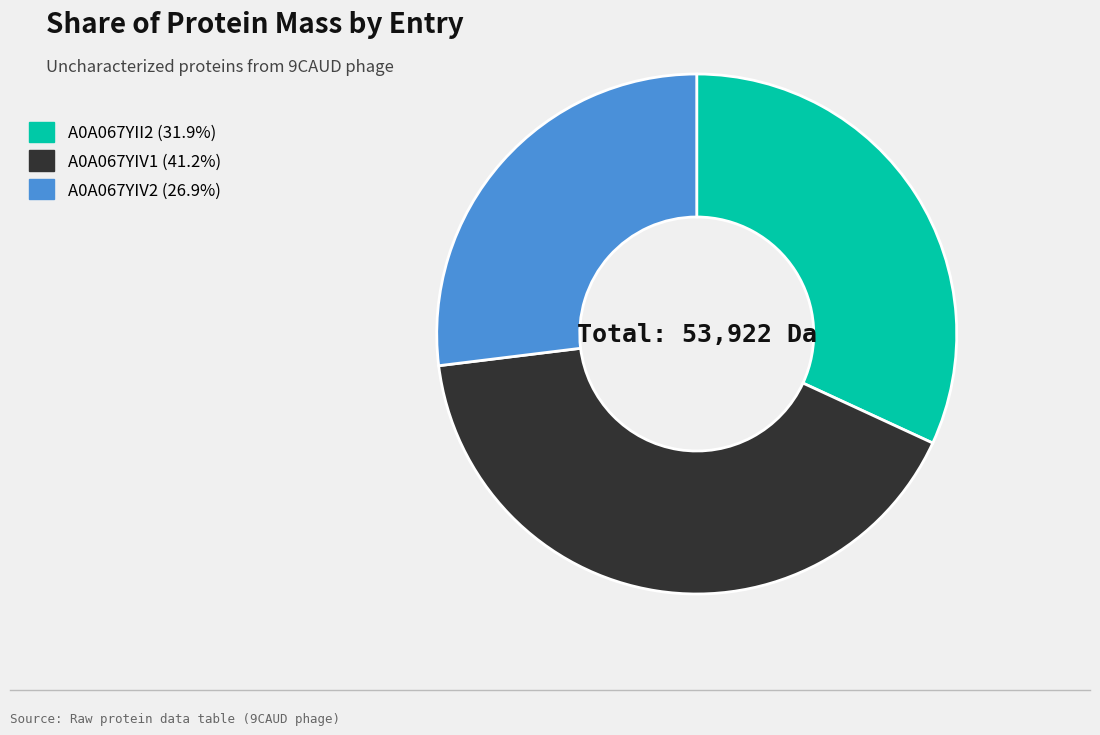

Is there any slice that represents more than half of the pie?

No